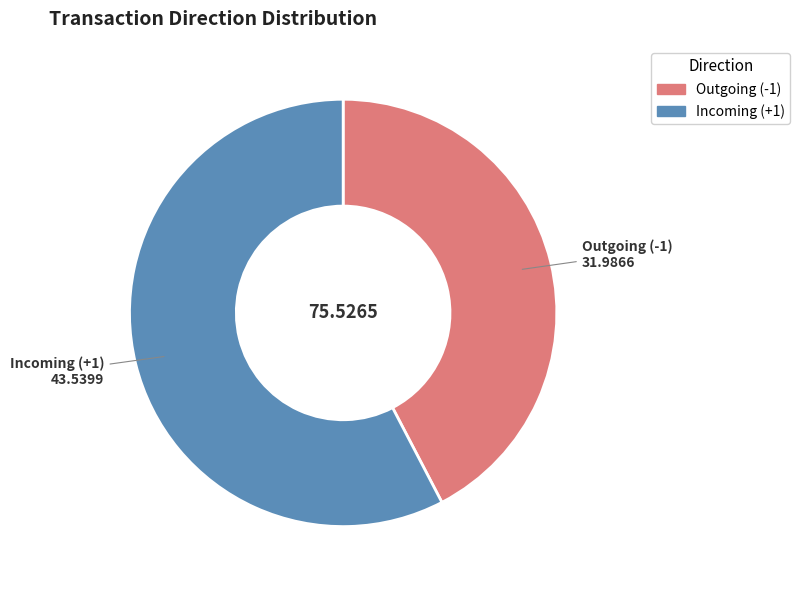

Is there a majority slice in this chart?

Yes